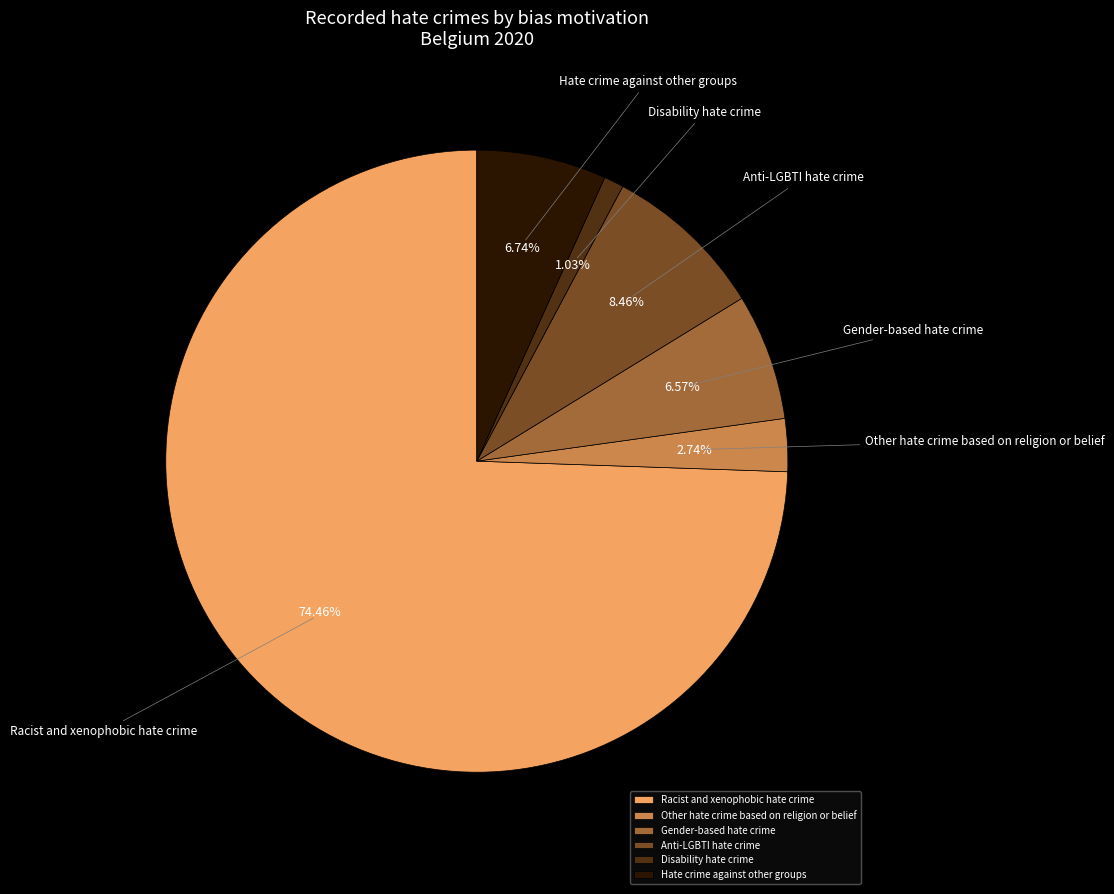

To the nearest percent, what is the average slice percentage?

17%